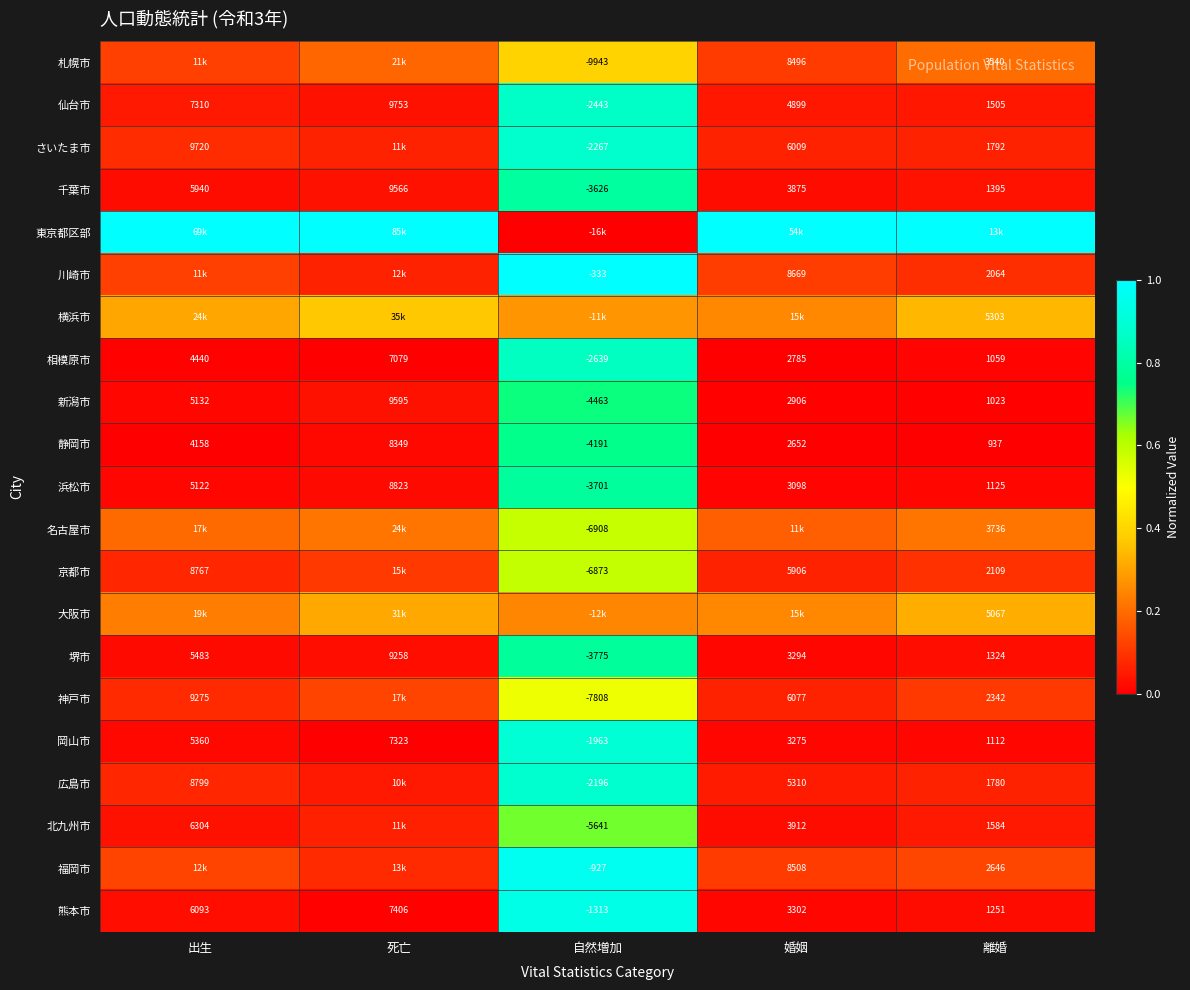

Is the value of 熊本市 at 出生 greater than the value of 大阪市 at 離婚?

Yes